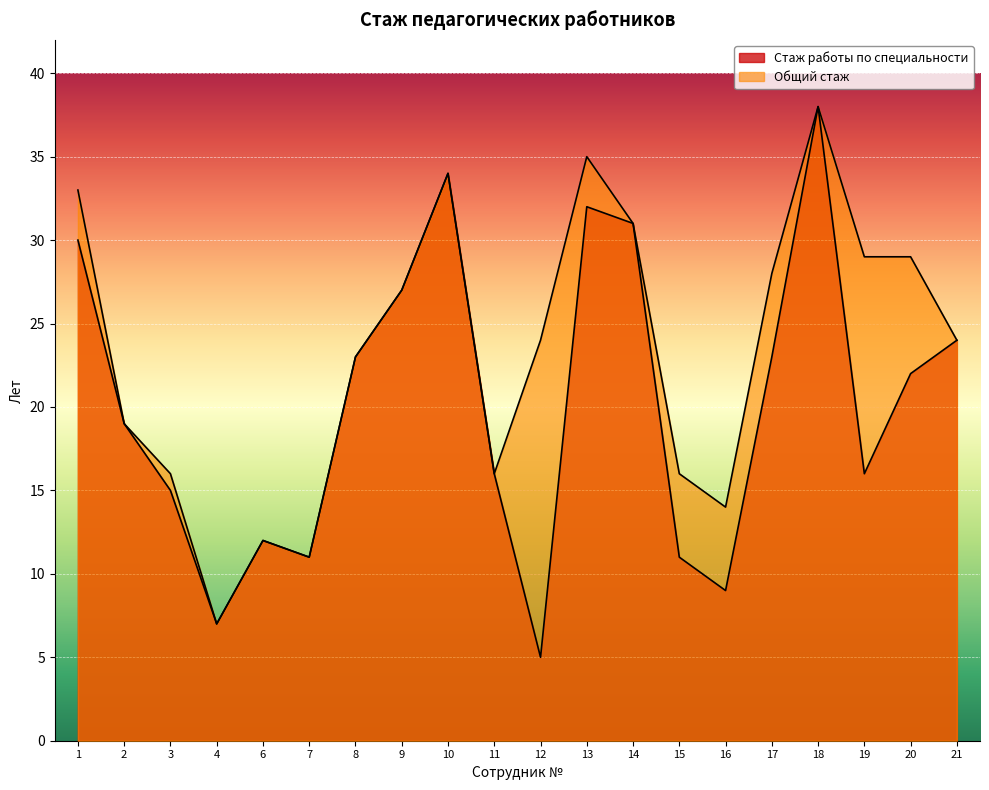

What is the difference between the highest and lowest values at 19?

13